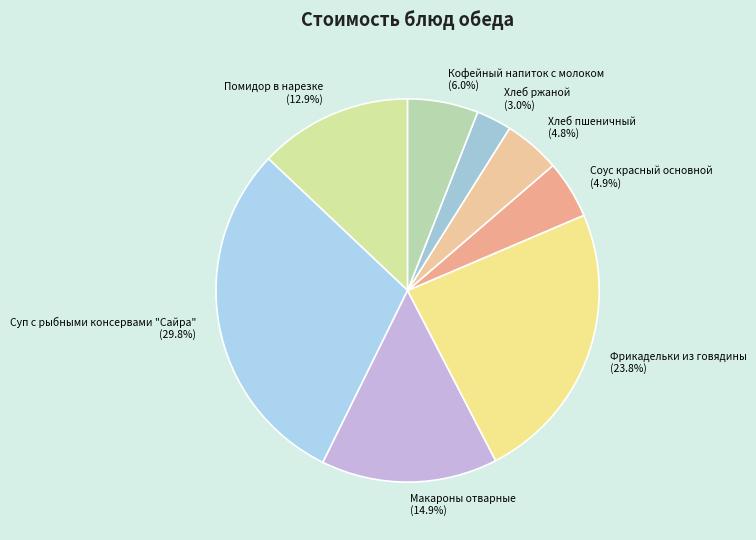

To the nearest percent, what percentage of the pie is Хлеб пшеничный?

5%